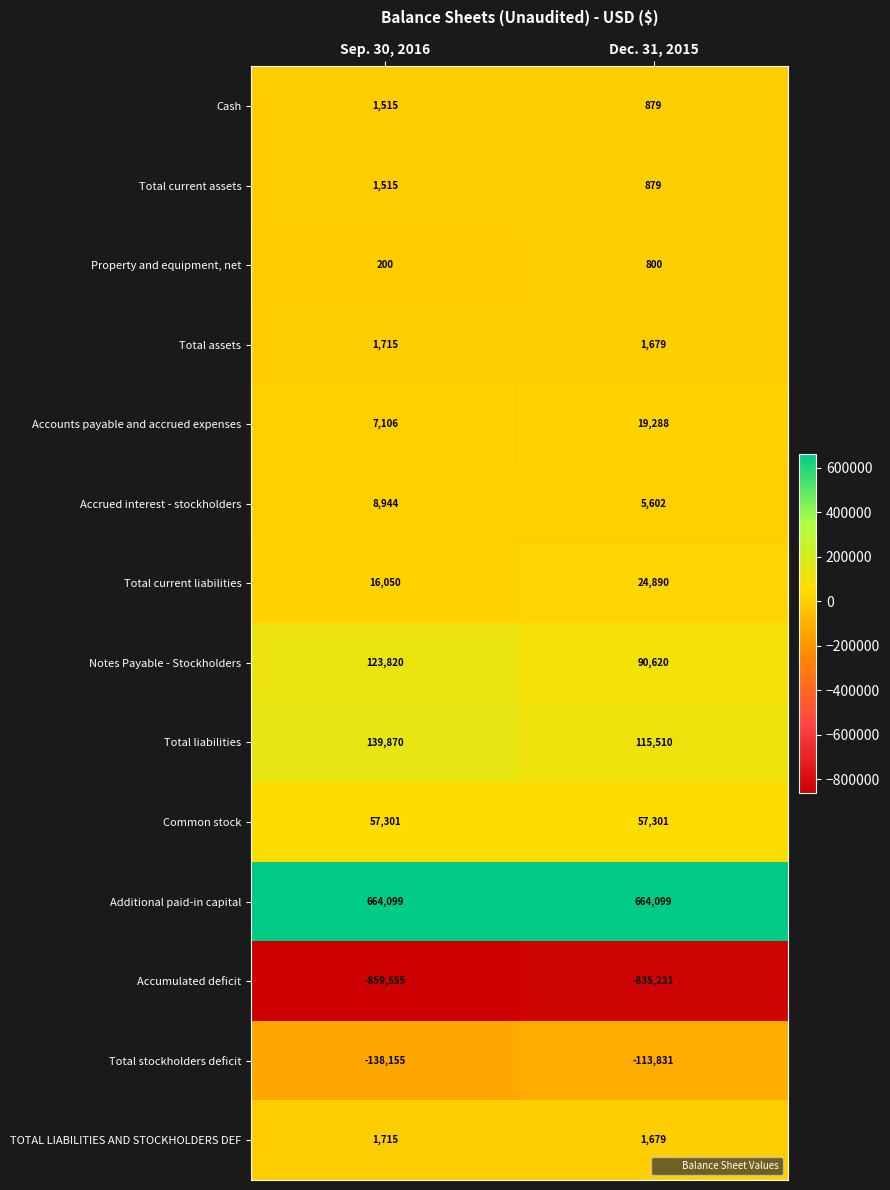

What is the total value across all series at Dec. 31, 2015?

34164